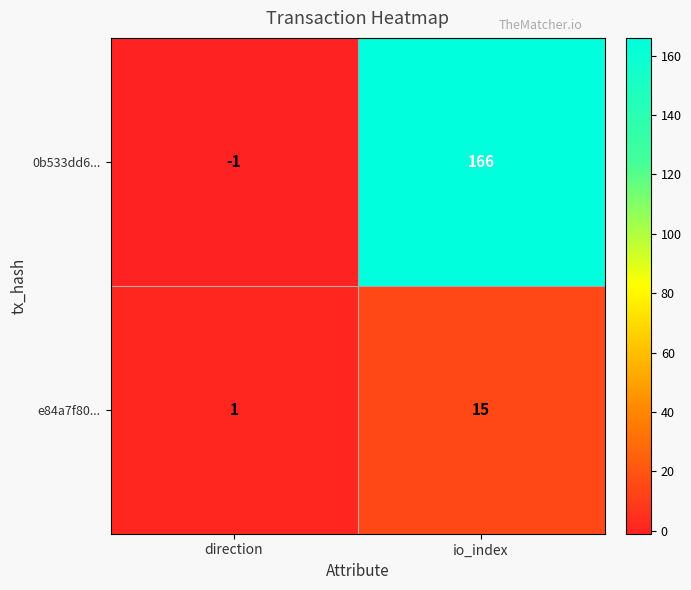

Which series has the widest spread of values?

0b533dd6...